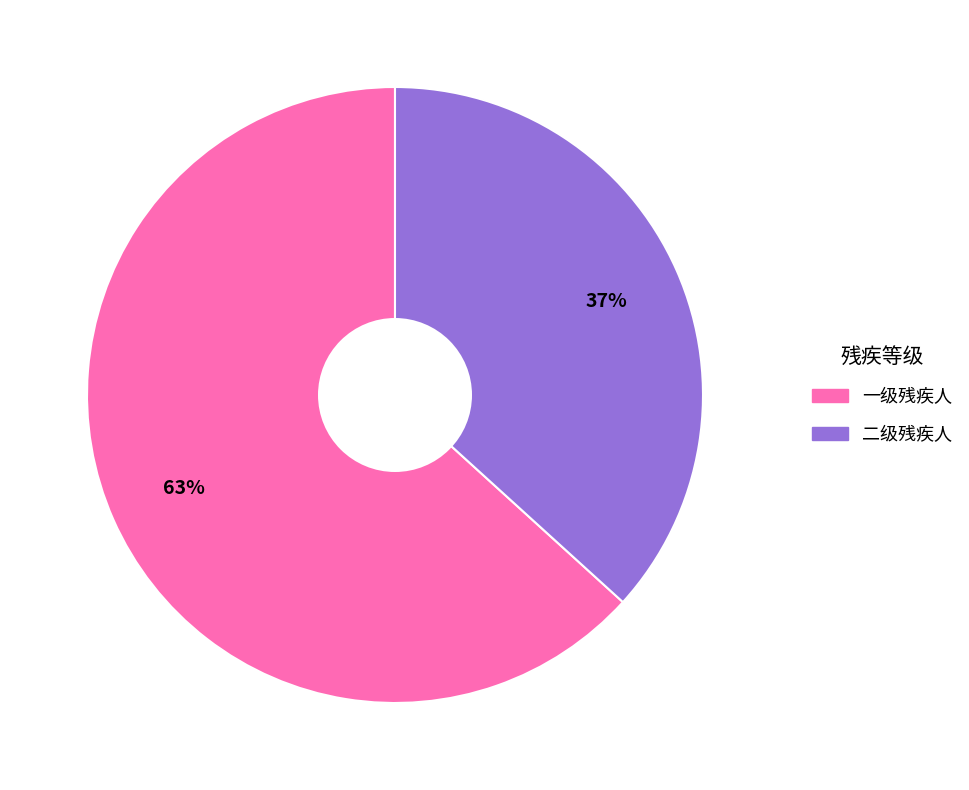

What is the smallest slice in the pie chart?

二级残疾人